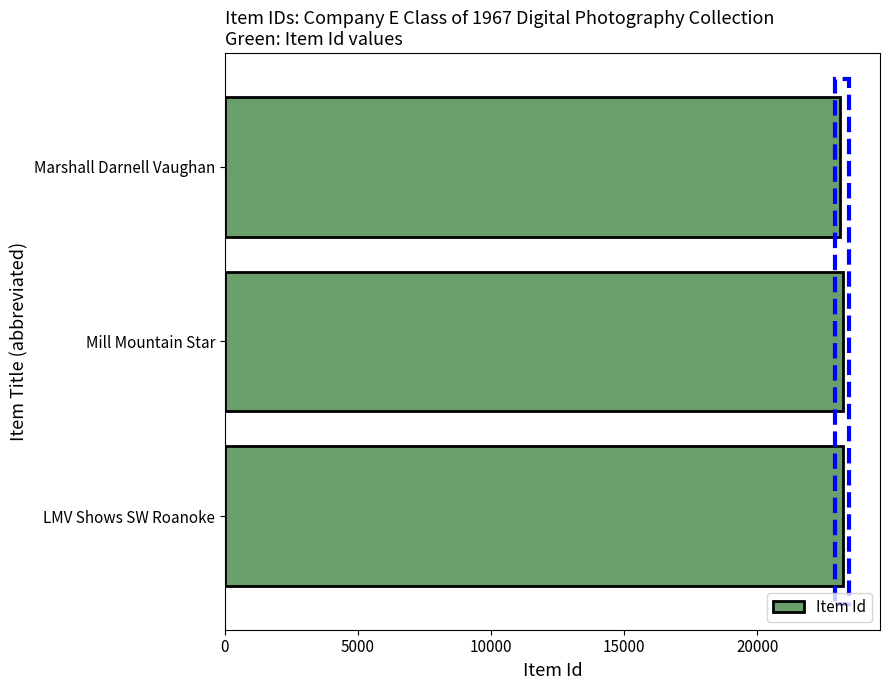

What is the sum of all values?

69520